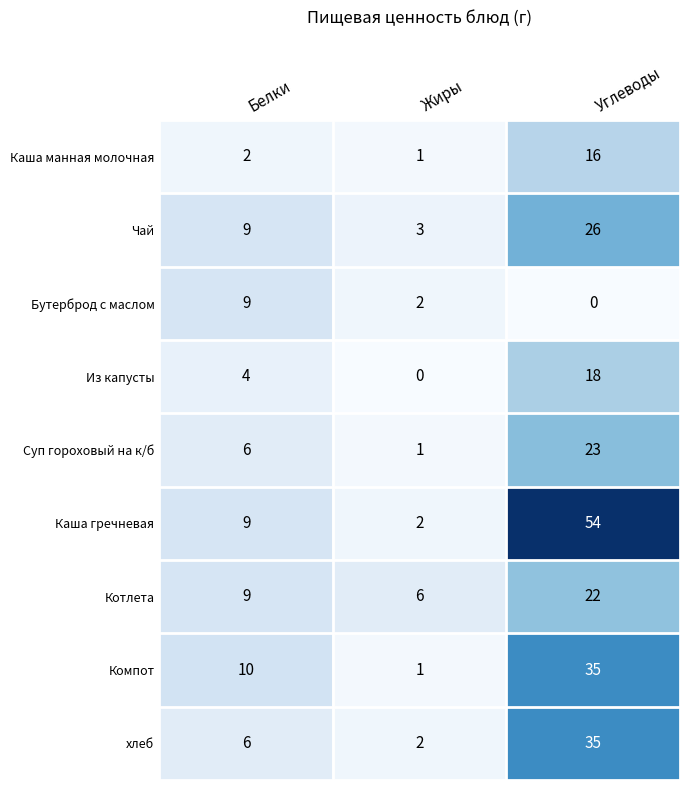

List the labels in order of Компот value, largest first.

Углеводы, Белки, Жиры